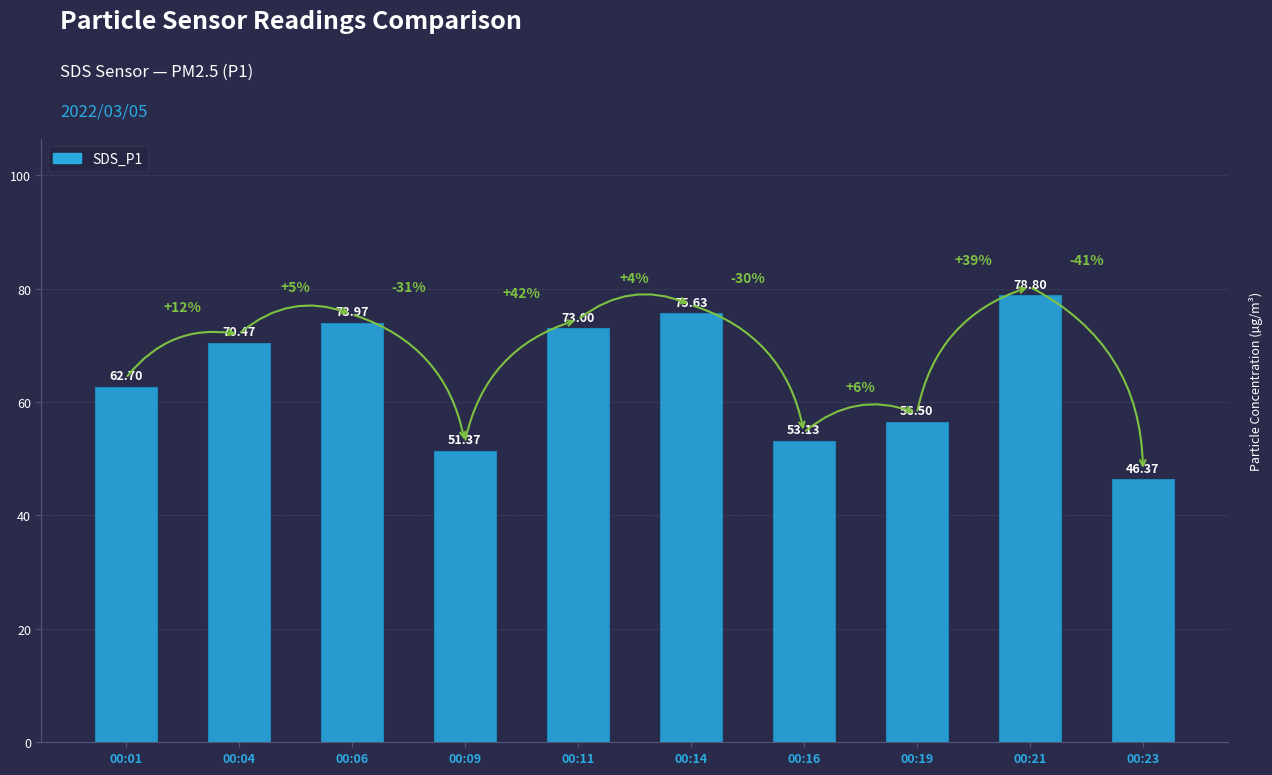

What is the average value?

64.2